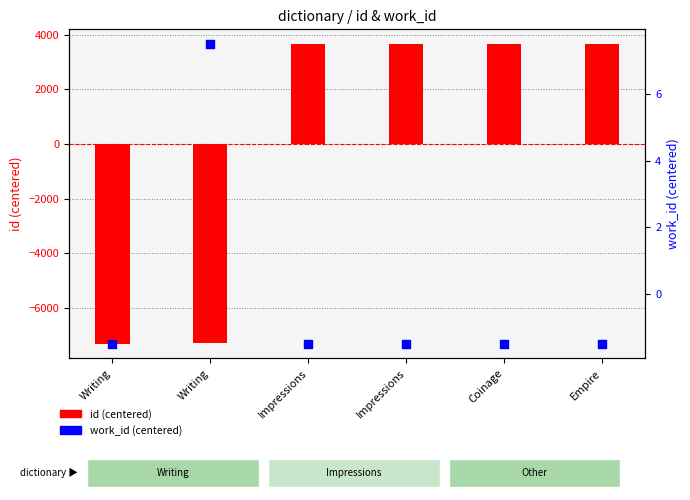

At how many categories does at least one series exceed -4282?

6